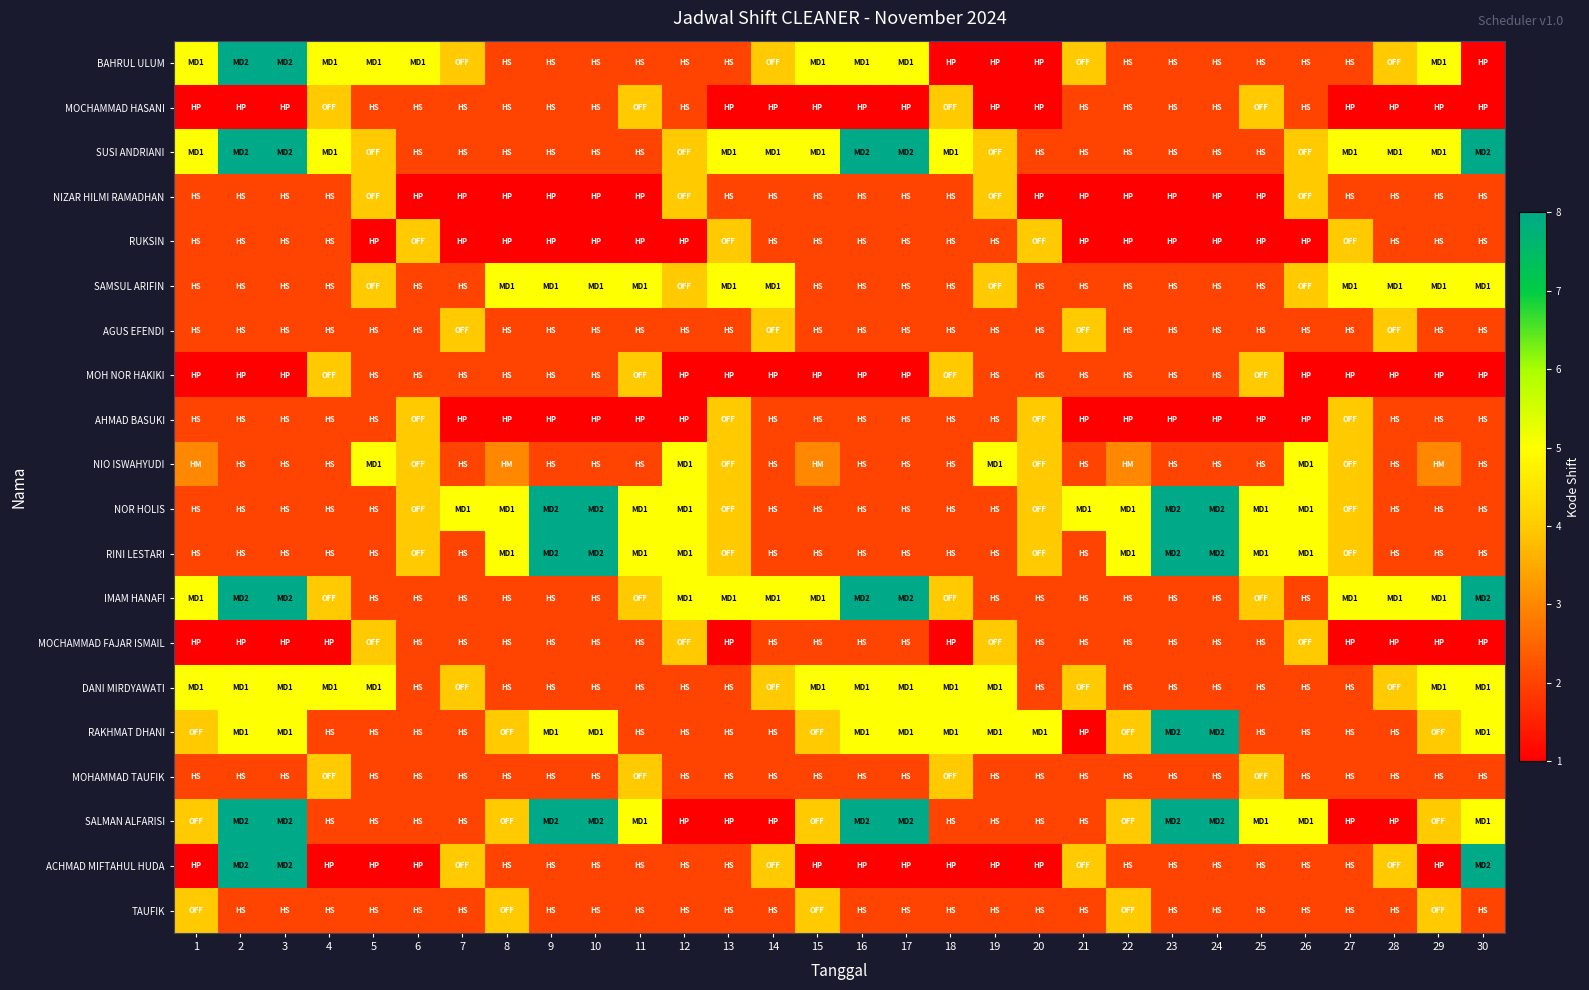

Reading right to left, transcribe all the data shown in this chart.

BAHRUL ULUM: 30=1	29=5	28=4	27=2	26=2	25=2	24=2	23=2	22=2	21=4	20=1	19=1	18=1	17=5	16=5	15=5	14=4	13=2	12=2	11=2	10=2	9=2	8=2	7=4	6=5	5=5	4=5	3=8	2=8	1=5
MOCHAMMAD HASANI: 30=1	29=1	28=1	27=1	26=2	25=4	24=2	23=2	22=2	21=2	20=1	19=1	18=4	17=1	16=1	15=1	14=1	13=1	12=2	11=4	10=2	9=2	8=2	7=2	6=2	5=2	4=4	3=1	2=1	1=1
SUSI ANDRIANI: 30=8	29=5	28=5	27=5	26=4	25=2	24=2	23=2	22=2	21=2	20=2	19=4	18=5	17=8	16=8	15=5	14=5	13=5	12=4	11=2	10=2	9=2	8=2	7=2	6=2	5=4	4=5	3=8	2=8	1=5
NIZAR HILMI RAMADHAN: 30=2	29=2	28=2	27=2	26=4	25=1	24=1	23=1	22=1	21=1	20=1	19=4	18=2	17=2	16=2	15=2	14=2	13=2	12=4	11=1	10=1	9=1	8=1	7=1	6=1	5=4	4=2	3=2	2=2	1=2
RUKSIN: 30=2	29=2	28=2	27=4	26=1	25=1	24=1	23=1	22=1	21=1	20=4	19=2	18=2	17=2	16=2	15=2	14=2	13=4	12=1	11=1	10=1	9=1	8=1	7=1	6=4	5=1	4=2	3=2	2=2	1=2
SAMSUL ARIFIN: 30=5	29=5	28=5	27=5	26=4	25=2	24=2	23=2	22=2	21=2	20=2	19=4	18=2	17=2	16=2	15=2	14=5	13=5	12=4	11=5	10=5	9=5	8=5	7=2	6=2	5=4	4=2	3=2	2=2	1=2
AGUS EFENDI: 30=2	29=2	28=4	27=2	26=2	25=2	24=2	23=2	22=2	21=4	20=2	19=2	18=2	17=2	16=2	15=2	14=4	13=2	12=2	11=2	10=2	9=2	8=2	7=4	6=2	5=2	4=2	3=2	2=2	1=2
MOH NOR HAKIKI: 30=1	29=1	28=1	27=1	26=1	25=4	24=2	23=2	22=2	21=2	20=2	19=2	18=4	17=1	16=1	15=1	14=1	13=1	12=1	11=4	10=2	9=2	8=2	7=2	6=2	5=2	4=4	3=1	2=1	1=1
AHMAD BASUKI: 30=2	29=2	28=2	27=4	26=1	25=1	24=1	23=1	22=1	21=1	20=4	19=2	18=2	17=2	16=2	15=2	14=2	13=4	12=1	11=1	10=1	9=1	8=1	7=1	6=4	5=2	4=2	3=2	2=2	1=2
NIO ISWAHYUDI: 30=2	29=3	28=2	27=4	26=5	25=2	24=2	23=2	22=3	21=2	20=4	19=5	18=2	17=2	16=2	15=3	14=2	13=4	12=5	11=2	10=2	9=2	8=3	7=2	6=4	5=5	4=2	3=2	2=2	1=3
NOR HOLIS: 30=2	29=2	28=2	27=4	26=5	25=5	24=8	23=8	22=5	21=5	20=4	19=2	18=2	17=2	16=2	15=2	14=2	13=4	12=5	11=5	10=8	9=8	8=5	7=5	6=4	5=2	4=2	3=2	2=2	1=2
RINI LESTARI: 30=2	29=2	28=2	27=4	26=5	25=5	24=8	23=8	22=5	21=2	20=4	19=2	18=2	17=2	16=2	15=2	14=2	13=4	12=5	11=5	10=8	9=8	8=5	7=2	6=4	5=2	4=2	3=2	2=2	1=2
IMAM HANAFI: 30=8	29=5	28=5	27=5	26=2	25=4	24=2	23=2	22=2	21=2	20=2	19=2	18=4	17=8	16=8	15=5	14=5	13=5	12=5	11=4	10=2	9=2	8=2	7=2	6=2	5=2	4=4	3=8	2=8	1=5
MOCHAMMAD FAJAR ISMAIL: 30=1	29=1	28=1	27=1	26=4	25=2	24=2	23=2	22=2	21=2	20=2	19=4	18=1	17=2	16=2	15=2	14=2	13=1	12=4	11=2	10=2	9=2	8=2	7=2	6=2	5=4	4=1	3=1	2=1	1=1
DANI MIRDYAWATI: 30=5	29=5	28=4	27=2	26=2	25=2	24=2	23=2	22=2	21=4	20=2	19=5	18=5	17=5	16=5	15=5	14=4	13=2	12=2	11=2	10=2	9=2	8=2	7=4	6=2	5=5	4=5	3=5	2=5	1=5
RAKHMAT DHANI: 30=5	29=4	28=2	27=2	26=2	25=2	24=8	23=8	22=4	21=1	20=5	19=5	18=5	17=5	16=5	15=4	14=2	13=2	12=2	11=2	10=5	9=5	8=4	7=2	6=2	5=2	4=2	3=5	2=5	1=4
MOHAMMAD TAUFIK: 30=2	29=2	28=2	27=2	26=2	25=4	24=2	23=2	22=2	21=2	20=2	19=2	18=4	17=2	16=2	15=2	14=2	13=2	12=2	11=4	10=2	9=2	8=2	7=2	6=2	5=2	4=4	3=2	2=2	1=2
SALMAN ALFARISI: 30=5	29=4	28=1	27=1	26=5	25=5	24=8	23=8	22=4	21=2	20=2	19=2	18=2	17=8	16=8	15=4	14=1	13=1	12=1	11=5	10=8	9=8	8=4	7=2	6=2	5=2	4=2	3=8	2=8	1=4
ACHMAD MIFTAHUL HUDA: 30=8	29=1	28=4	27=2	26=2	25=2	24=2	23=2	22=2	21=4	20=1	19=1	18=1	17=1	16=1	15=1	14=4	13=2	12=2	11=2	10=2	9=2	8=2	7=4	6=1	5=1	4=1	3=8	2=8	1=1
TAUFIK: 30=2	29=4	28=2	27=2	26=2	25=2	24=2	23=2	22=4	21=2	20=2	19=2	18=2	17=2	16=2	15=4	14=2	13=2	12=2	11=2	10=2	9=2	8=4	7=2	6=2	5=2	4=2	3=2	2=2	1=4